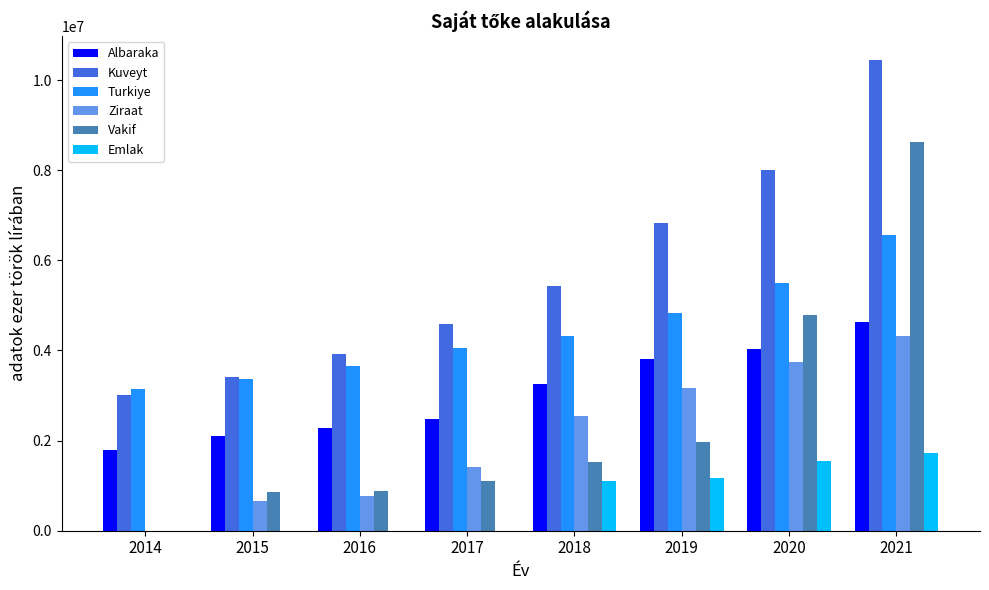

Is the value of Emlak at 2019 greater than the value of Kuveyt at 2014?

No